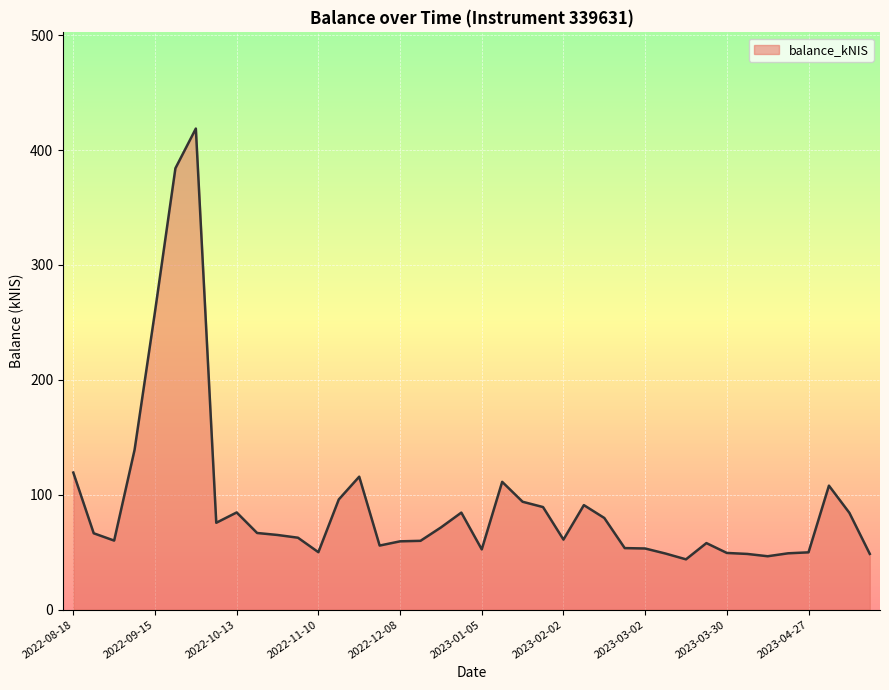

What is the average value?

92.9